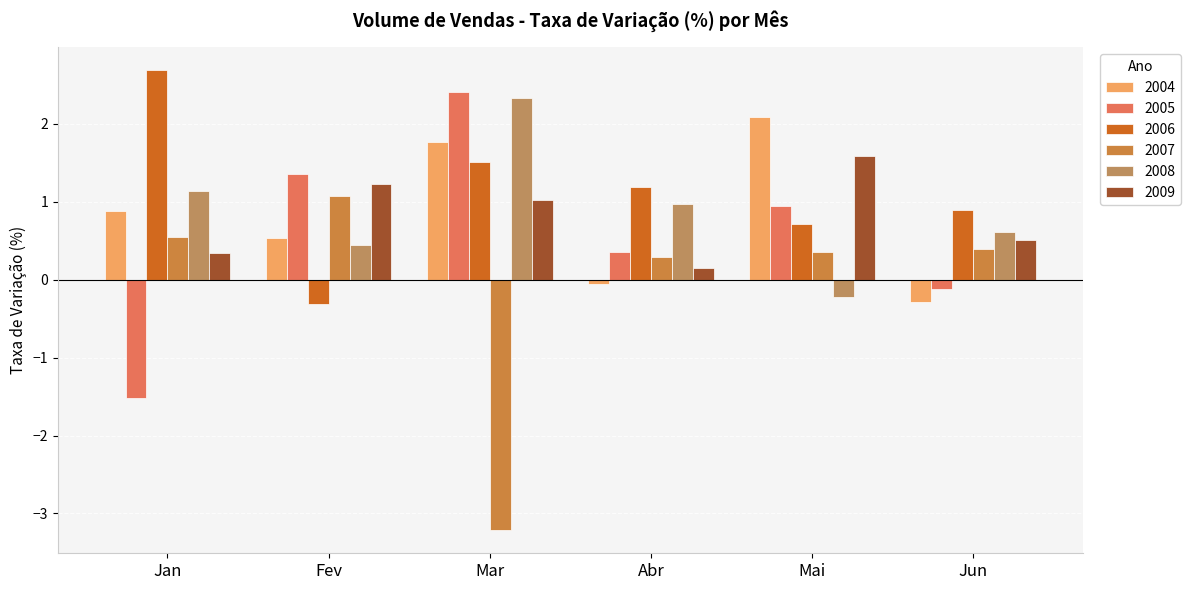

Which has a higher value, Jun or Mai?

Mai